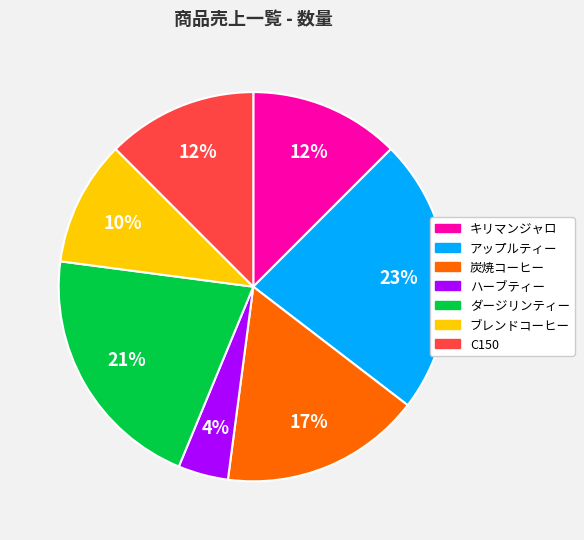

Is there a majority slice in this chart?

No